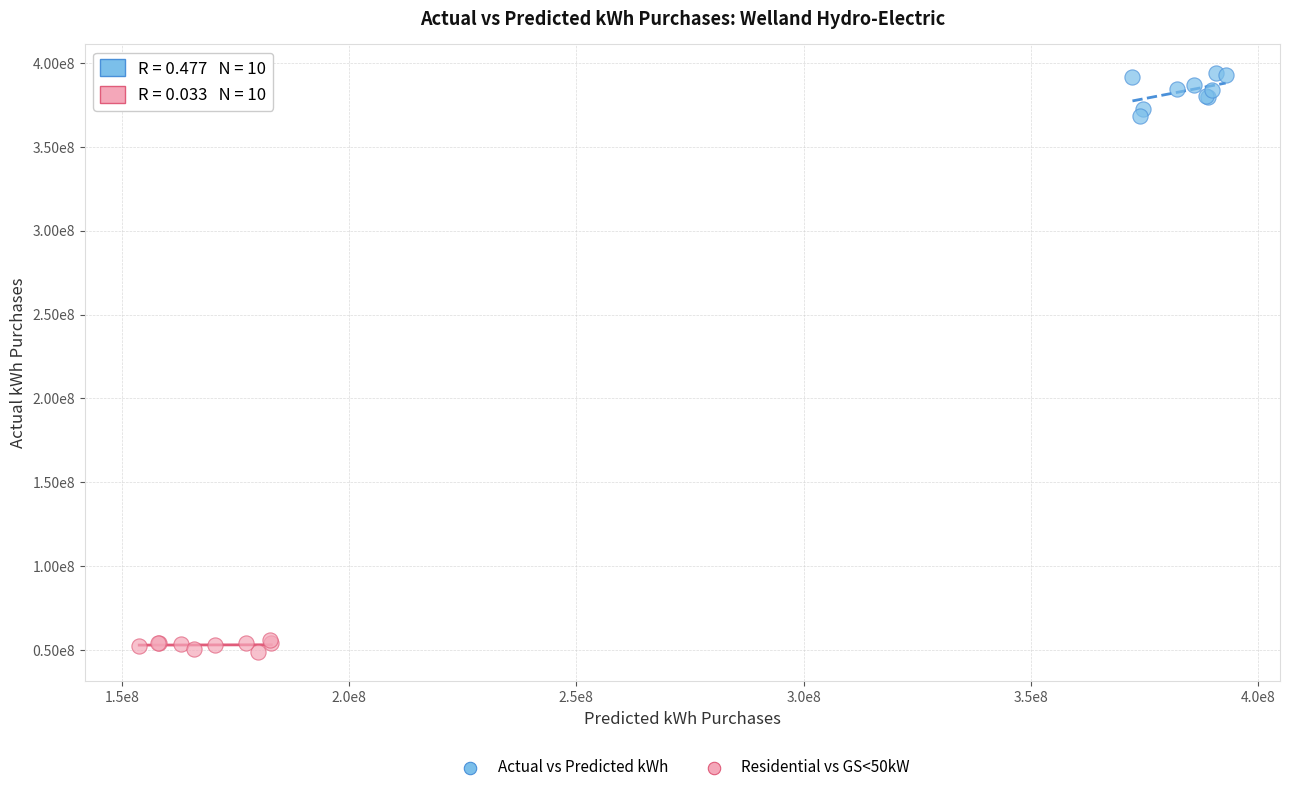

Which series has the widest spread of Y values?

Actual vs Predicted kWh